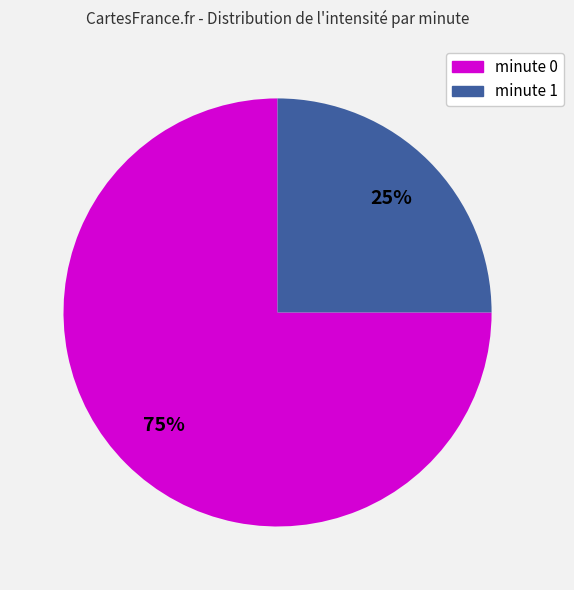

How many slices are in this pie chart?

2